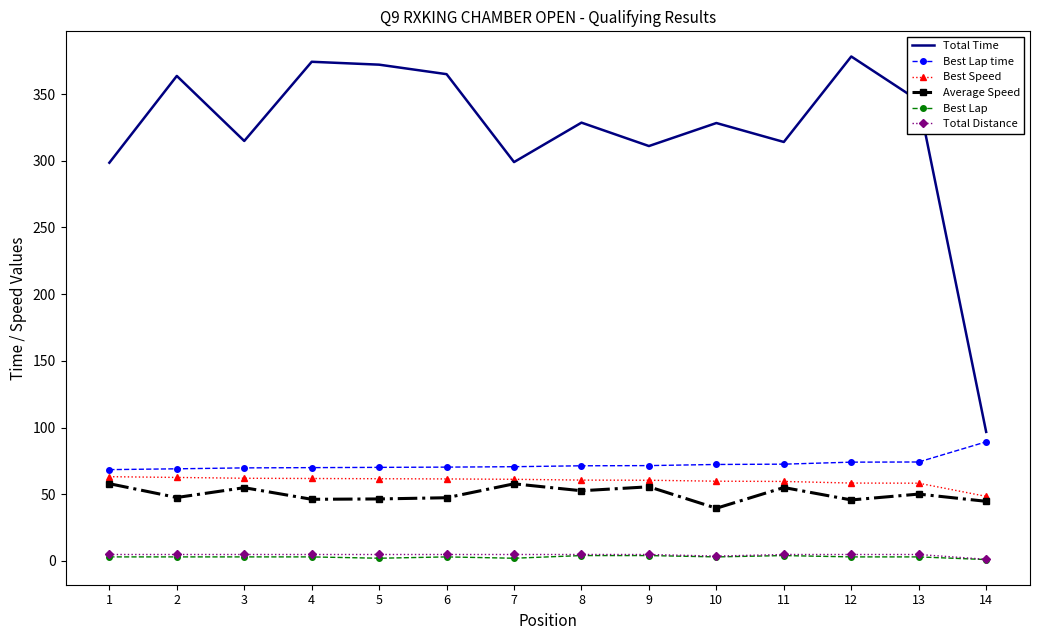

True or false: Total Distance and Best Lap time cross at least once.

False